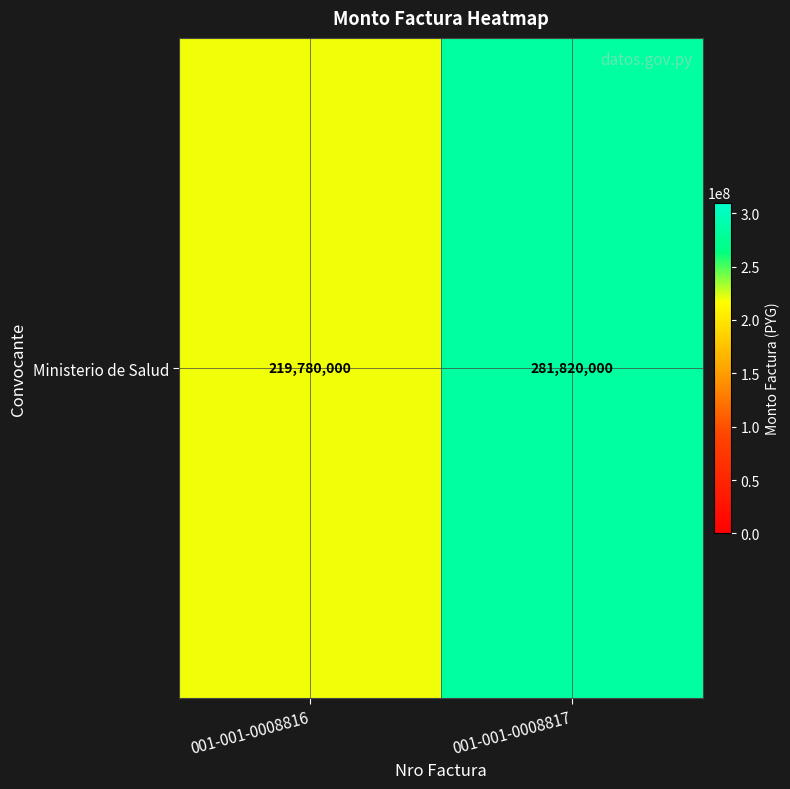

Reading left to right, transcribe all the data shown in this chart.

219780000	281820000